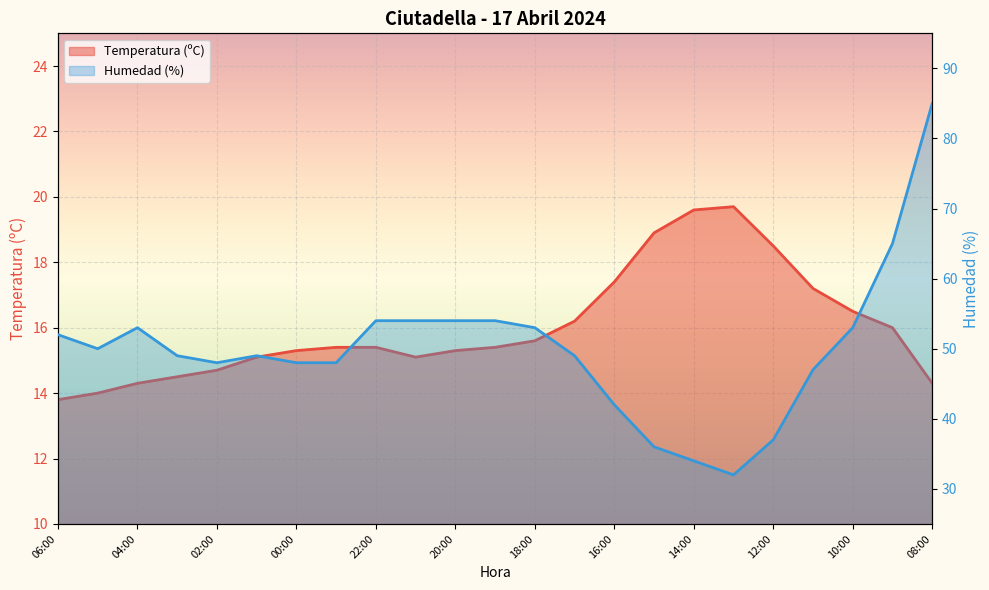

Which series has the largest range (max minus min)?

Humedad (%)